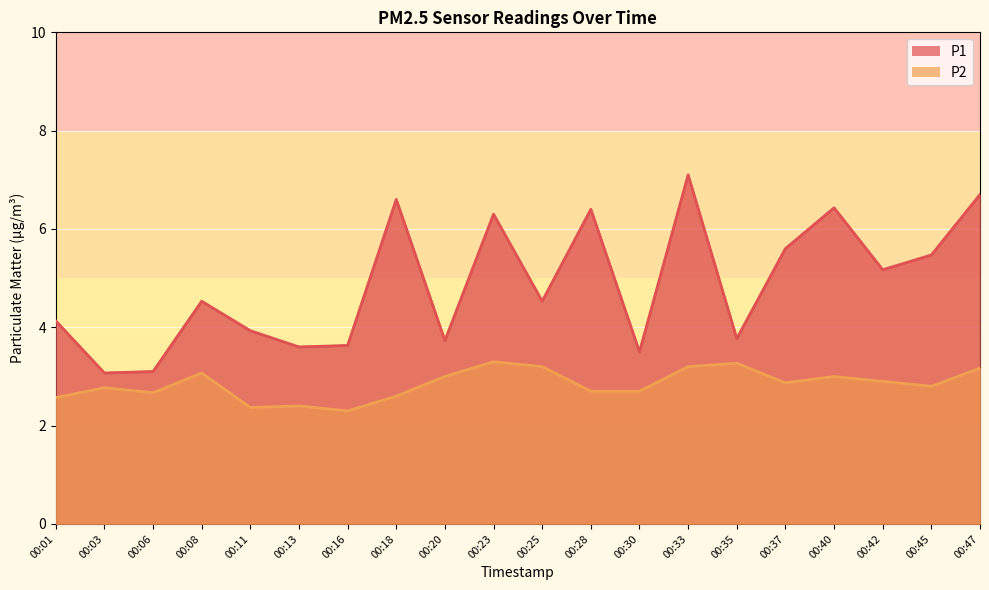

Reading left to right, transcribe all the data shown in this chart.

P1: 4.1	3.1	3.1	4.5	3.9	3.6	3.6	6.6	3.7	6.3	4.5	6.4	3.5	7.1	3.8	5.6	6.4	5.2	5.5	6.7
P2: 2.6	2.8	2.7	3.1	2.4	2.4	2.3	2.6	3.0	3.3	3.2	2.7	2.7	3.2	3.3	2.9	3.0	2.9	2.8	3.2